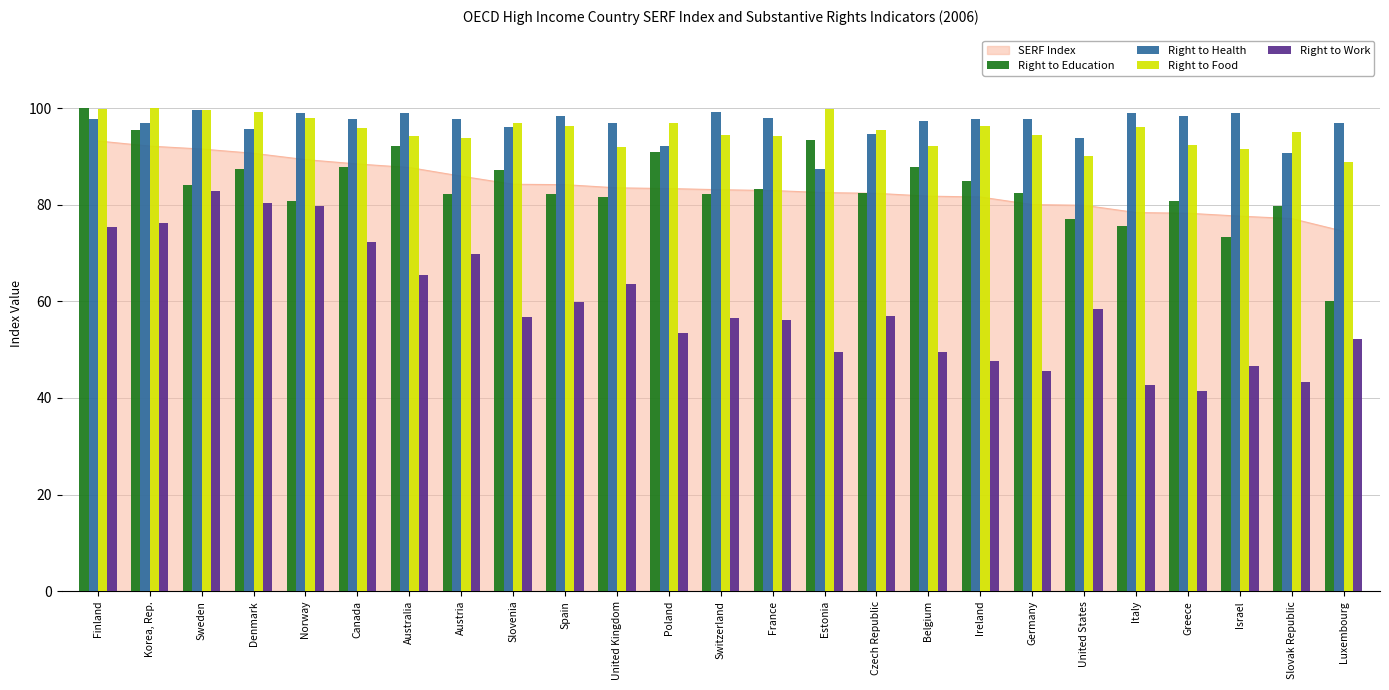

How many bars are there in total?

100